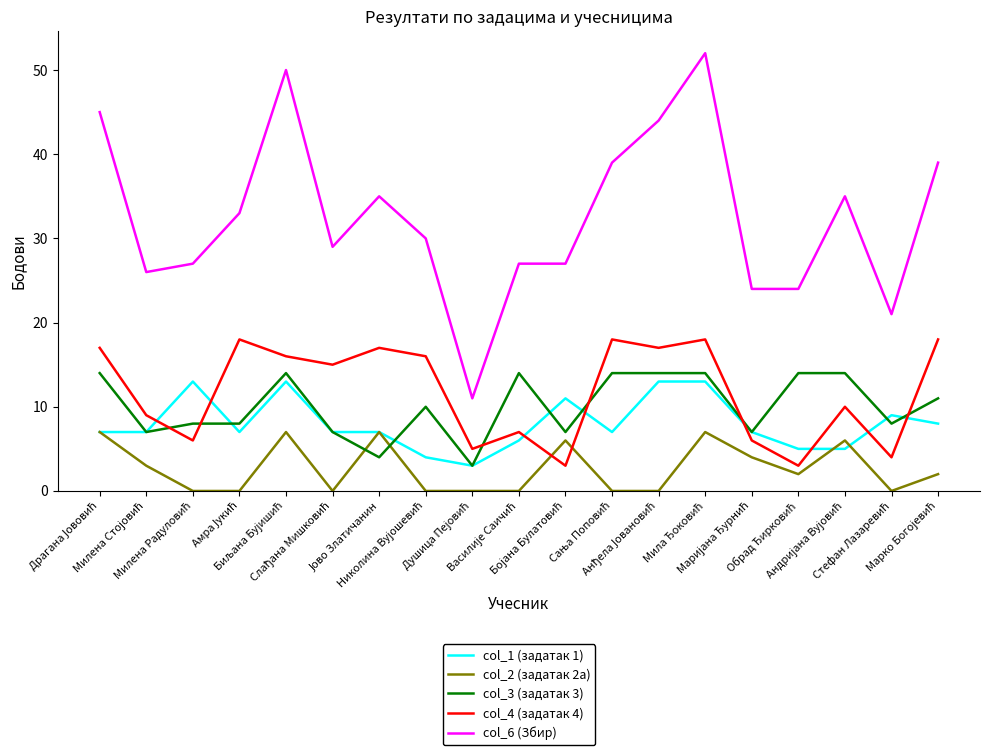

What are all the series names shown in the legend?

col_1 (задатак 1), col_2 (задатак 2а), col_3 (задатак 3), col_4 (задатак 4), col_6 (Збир)